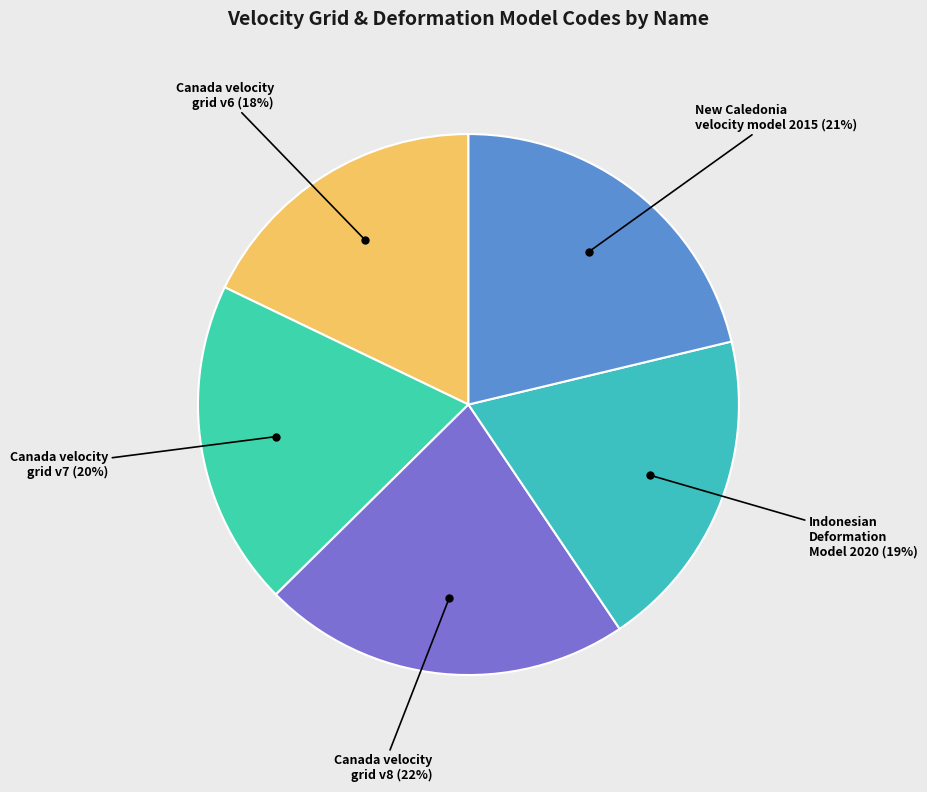

Which slice is the largest?

Canada velocity grid v8